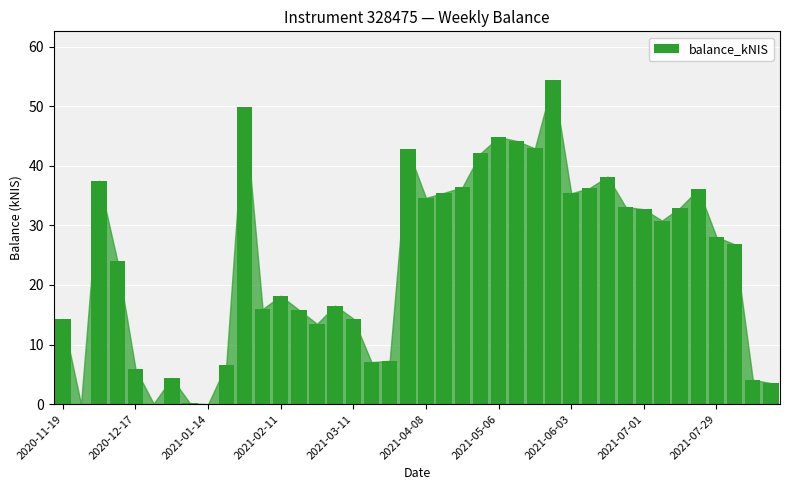

How many data points are above 28?

20